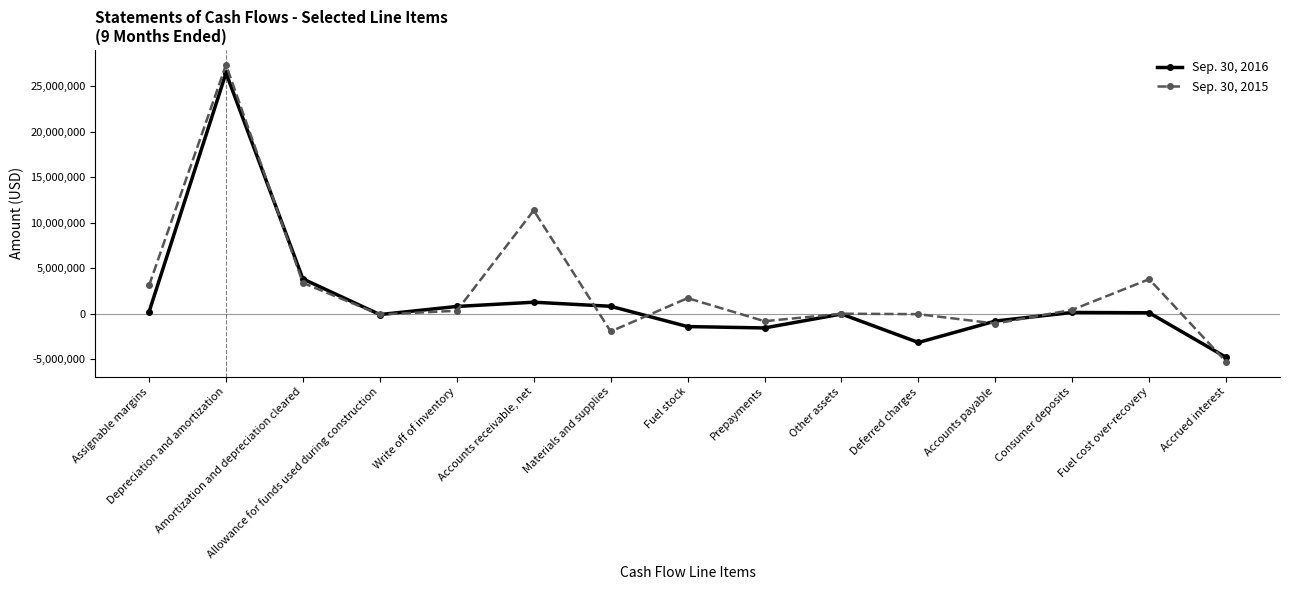

Which series has the widest spread of values?

Sep. 30, 2015